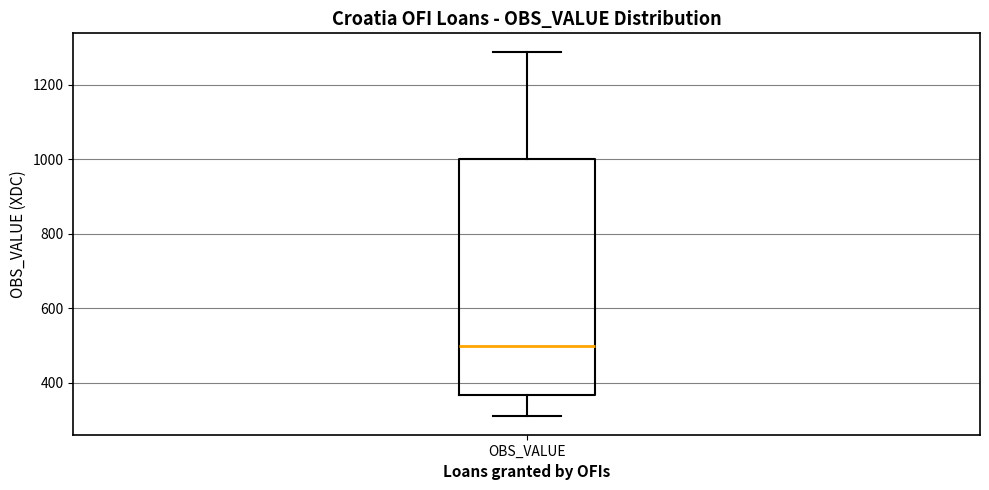

Where is the lower edge of the box for OBS_VALUE on the y-axis? The values are not printed on the chart, so give them approximately, as read against the axis.

360